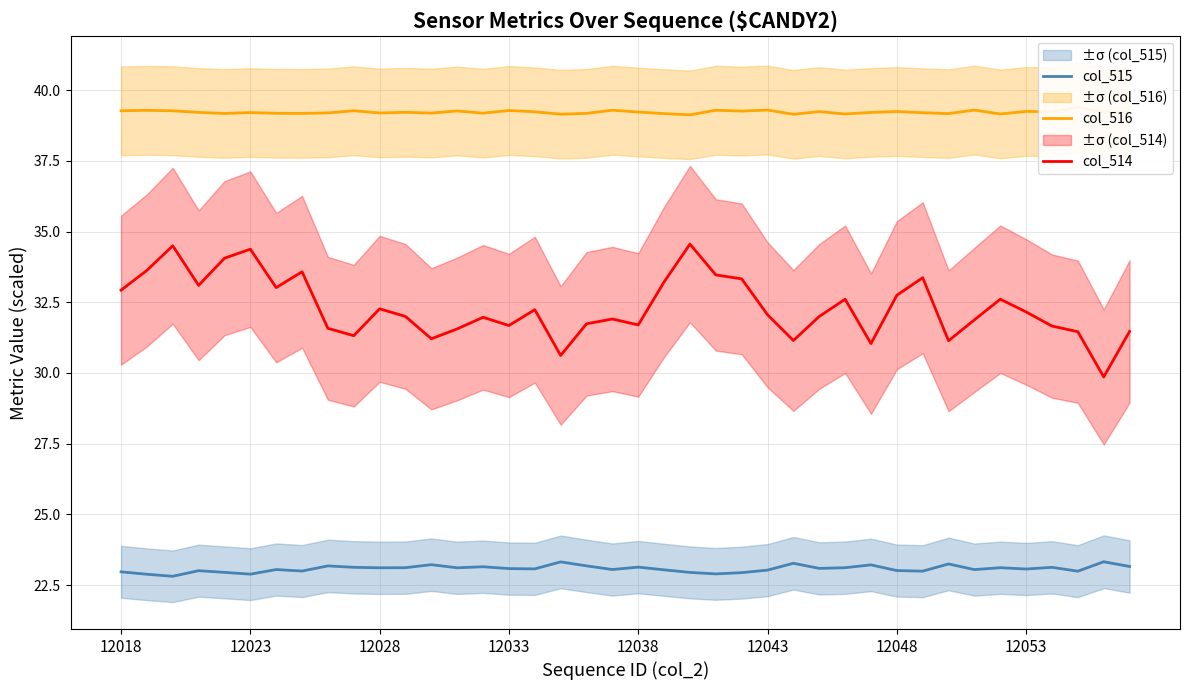

True or false: col_515 and col_514 intersect in this chart.

False